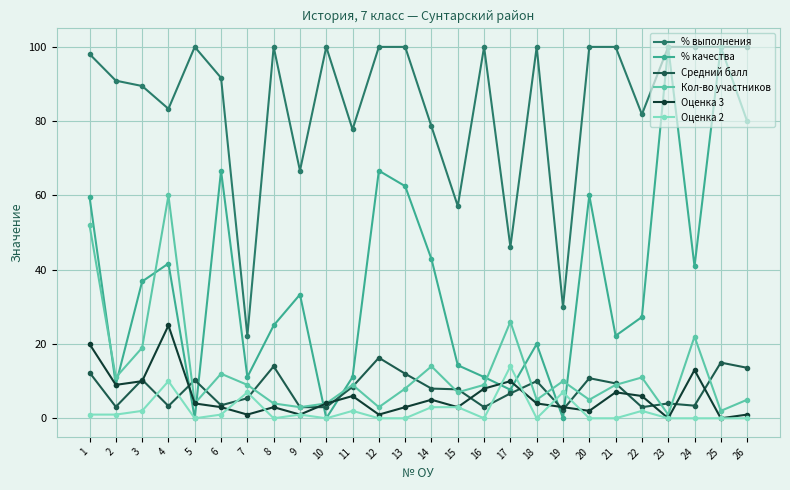

What is the maximum value for Кол-во участников?

60.0